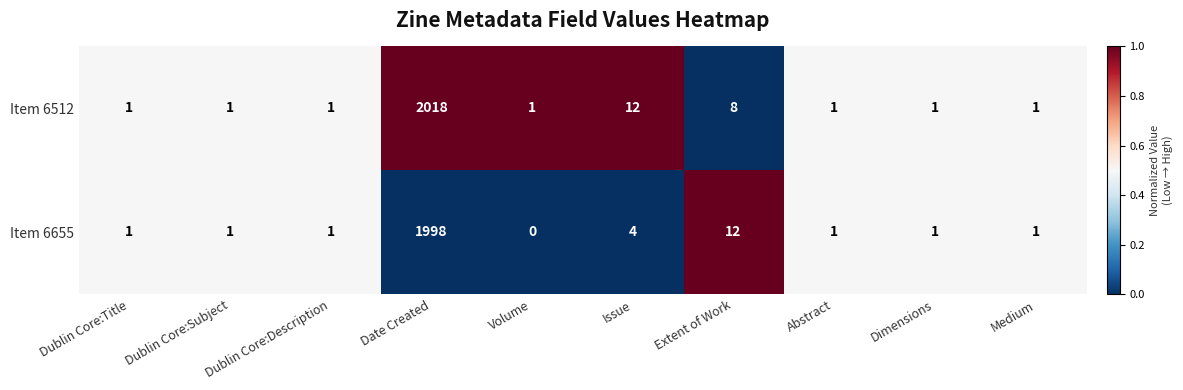

The value of Item 6655 at Dublin Core:Subject is 1. True or false?

True